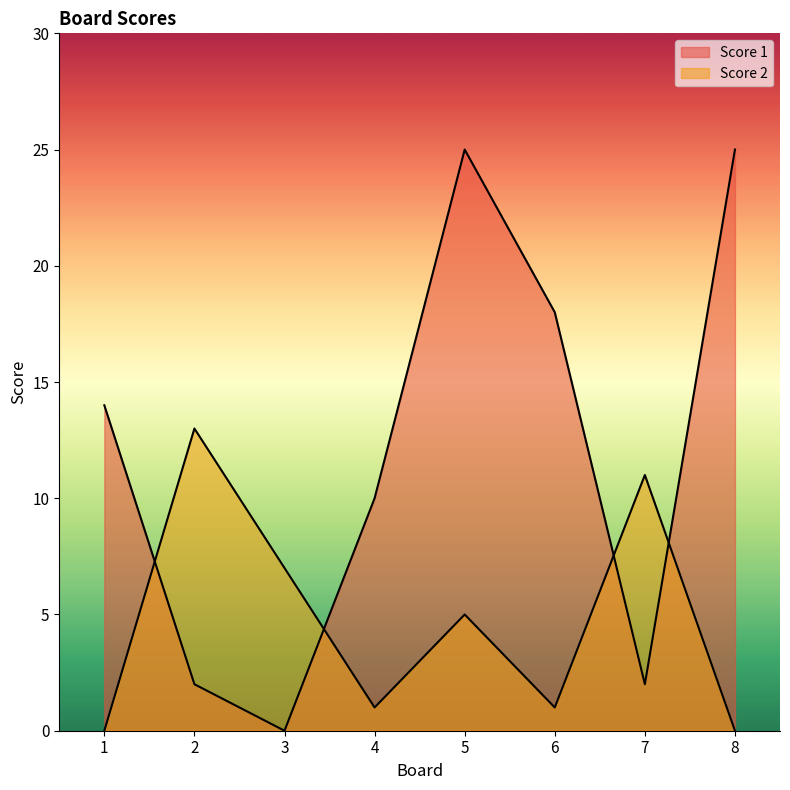

Rank the series at 8 from highest to lowest value.

Score 1, Score 2